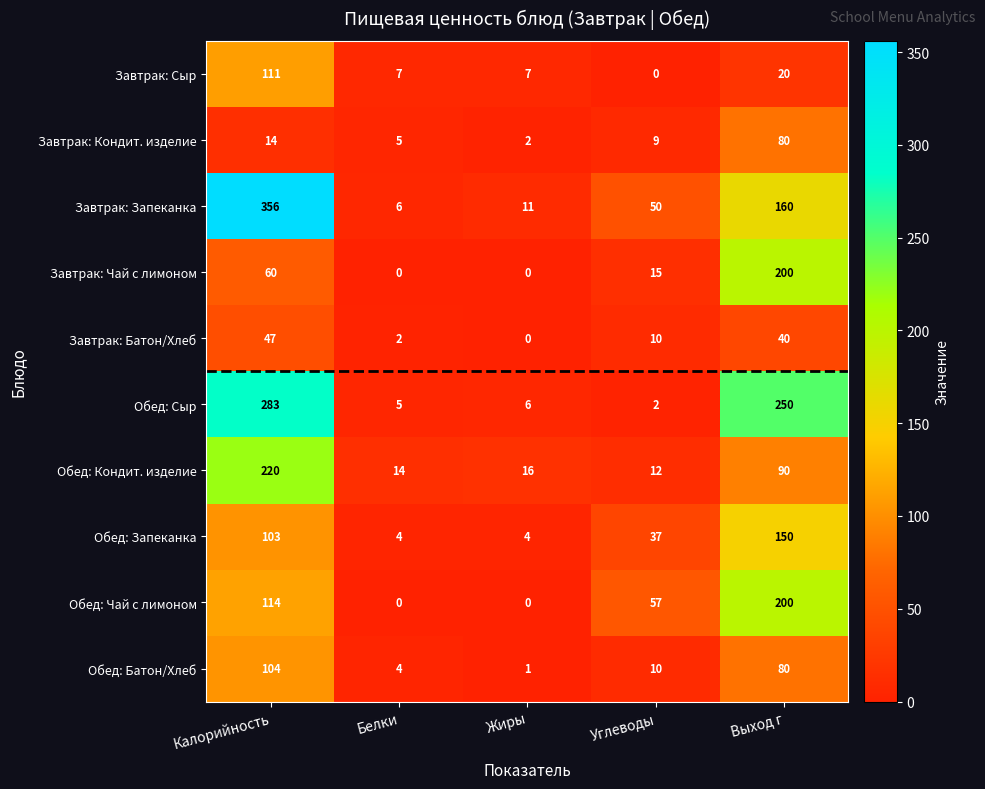

The value of Завтрак: Кондит. изделие at Калорийность is 14. True or false?

True